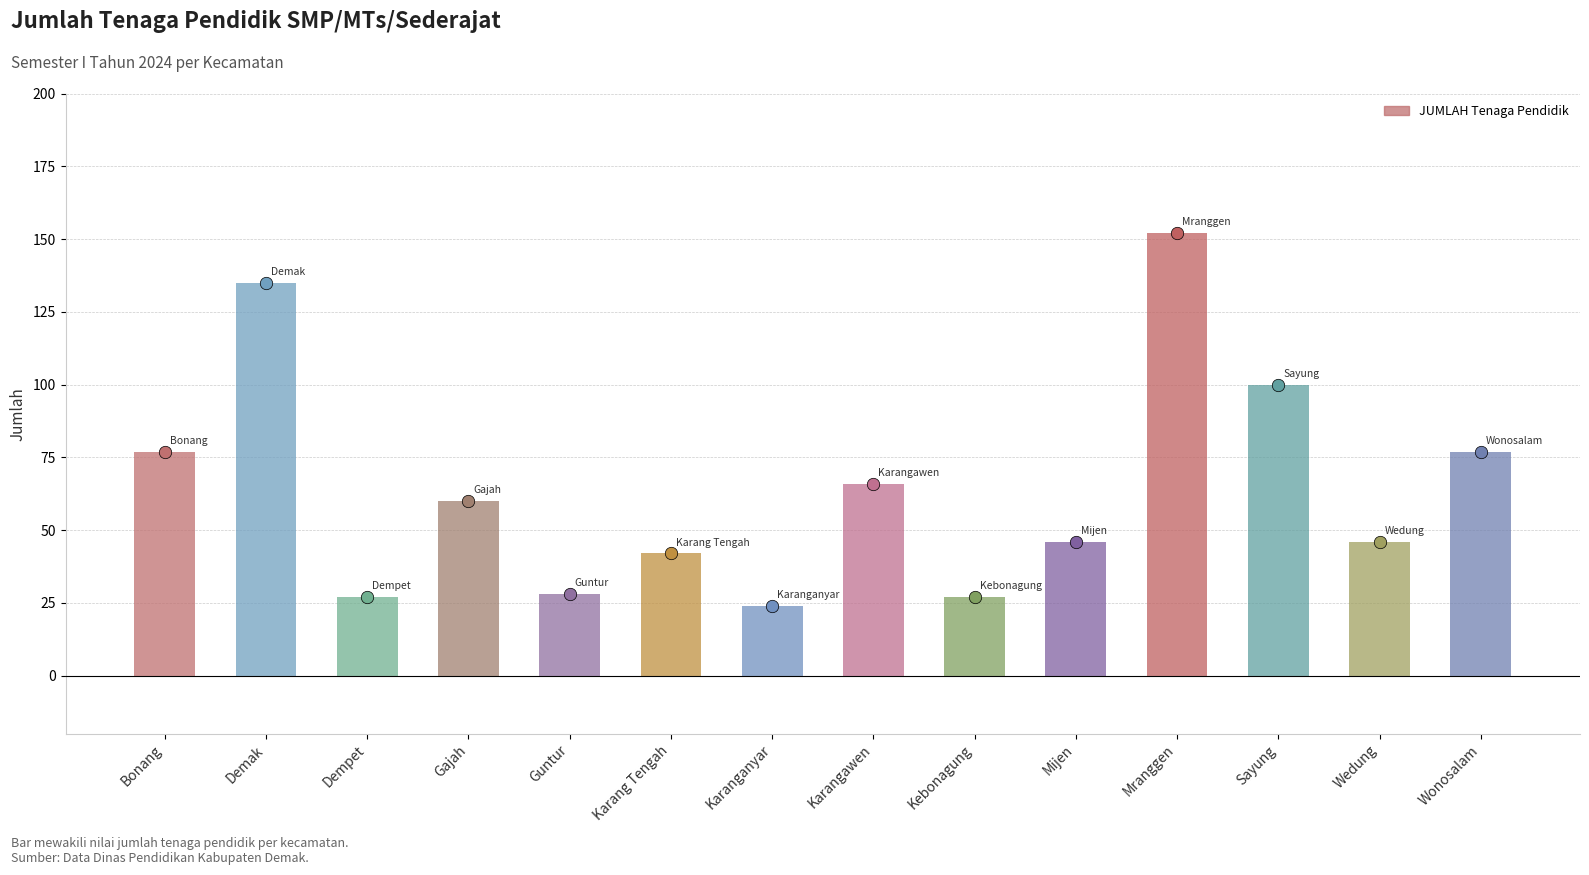

Which has a higher value, Karang Tengah or Demak?

Demak